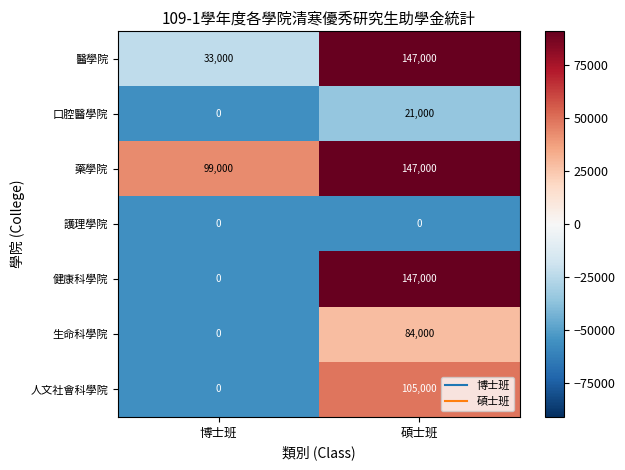

What is the difference between the 生命科學院 values at 碩士班 and 博士班?

84000